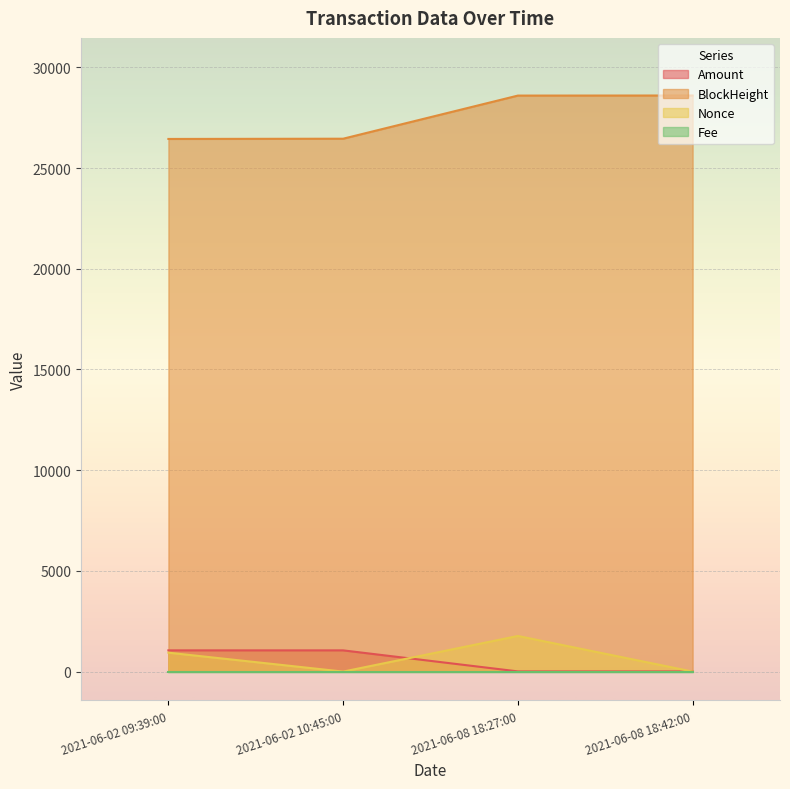

What is the label of the 2nd point from the left?

2021-06-02 10:45:00